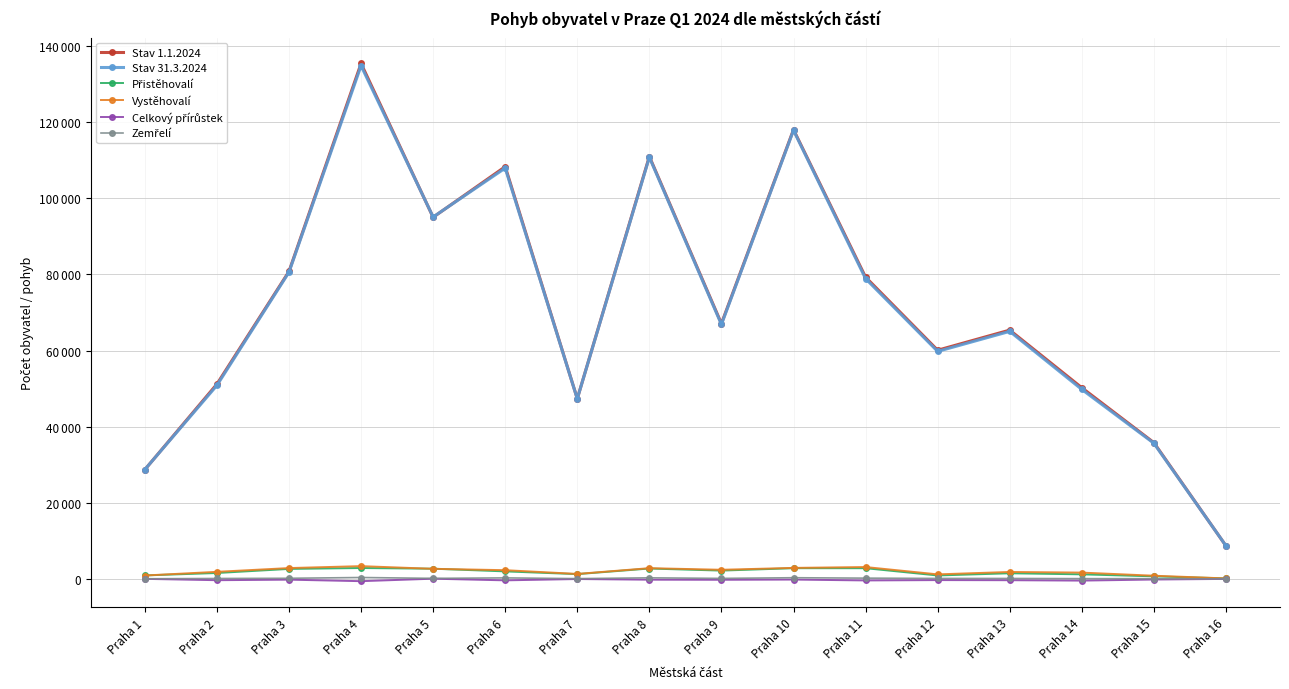

At Praha 15, list the series in order from smallest to largest.

Celkový přírůstek, Zemřelí, Přistěhovalí, Vystěhovalí, Stav 31.3.2024, Stav 1.1.2024